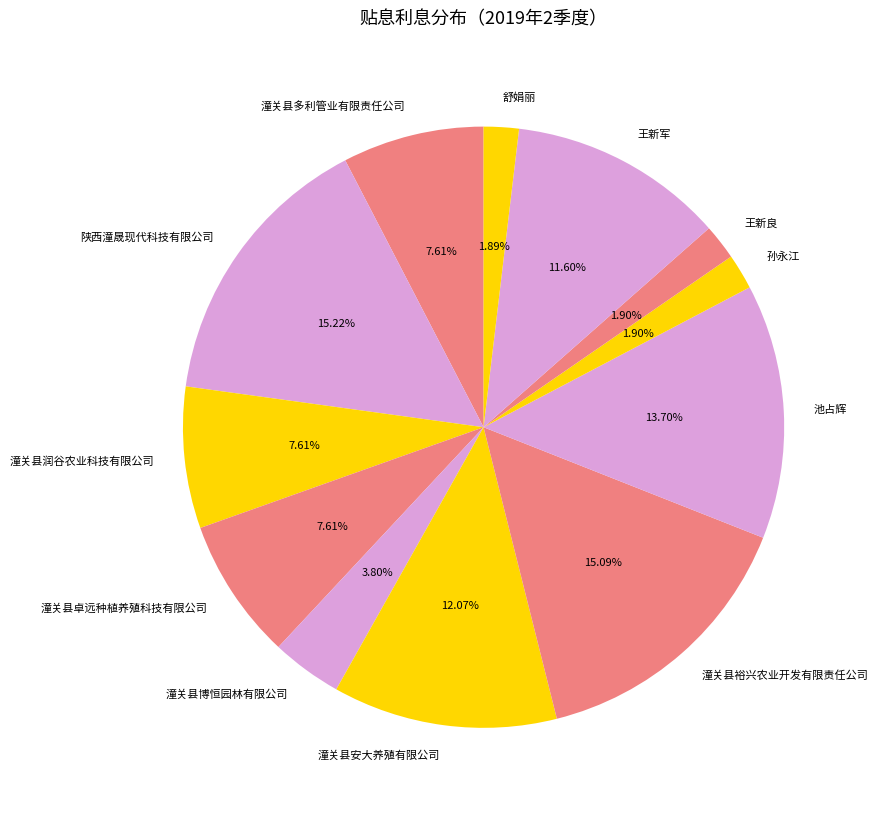

To the nearest percent, what percentage of the pie is 舒娟丽?

2%